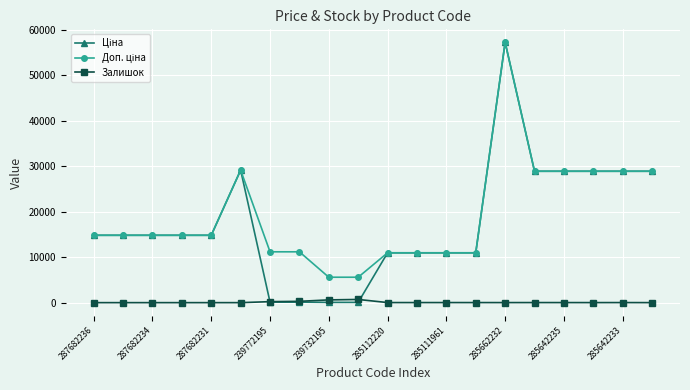

What is the sum of all Залишок values?

1956.0